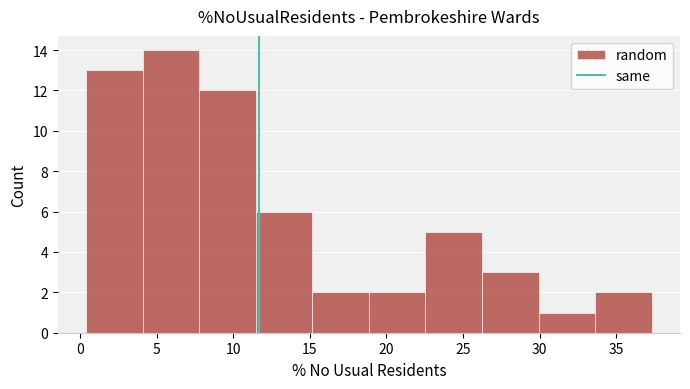

Which range on the x-axis has the tallest bar?

4.0 to 8.0